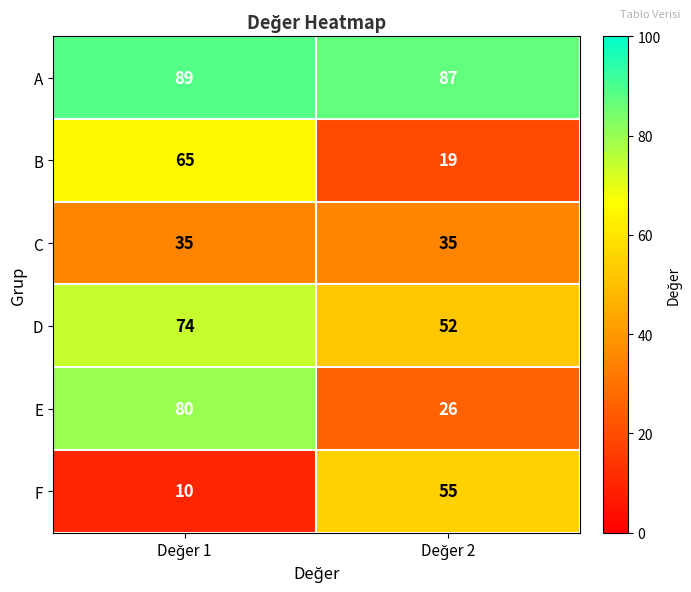

How many series are shown in this chart?

6